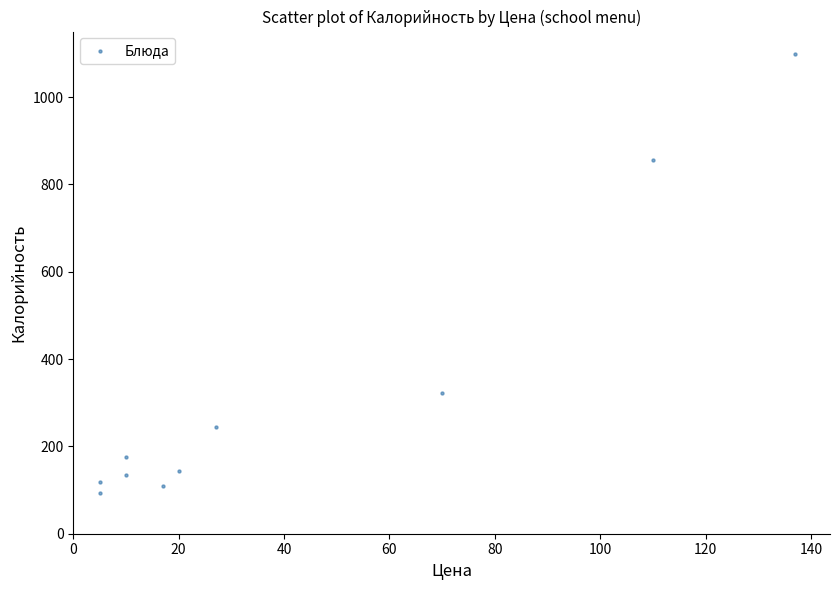

What Y value in the scatter plot is closest to 596?

855.1